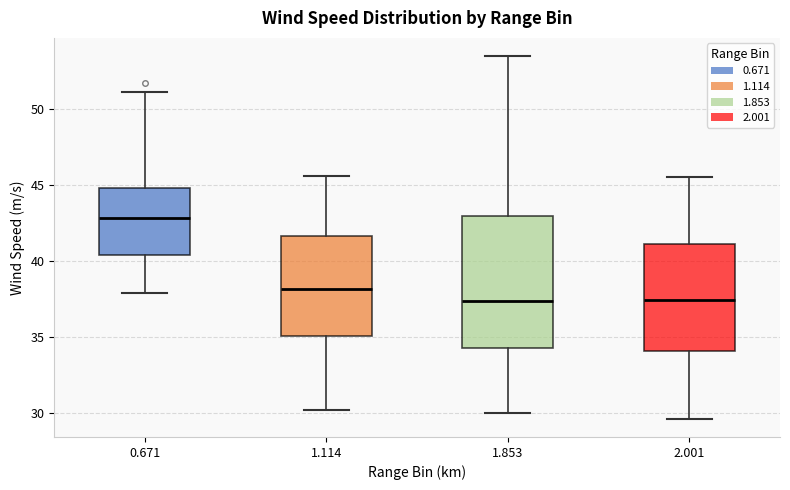

Which box has the highest median line?

0.671